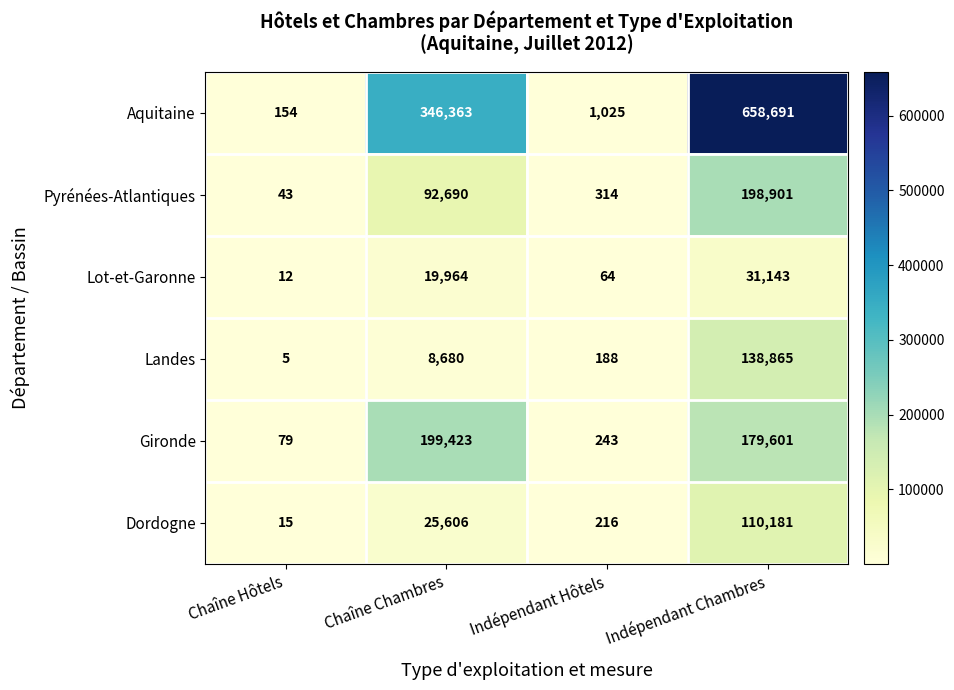

Which series changed the most between Chaîne Chambres and Indépendant Hôtels?

Aquitaine